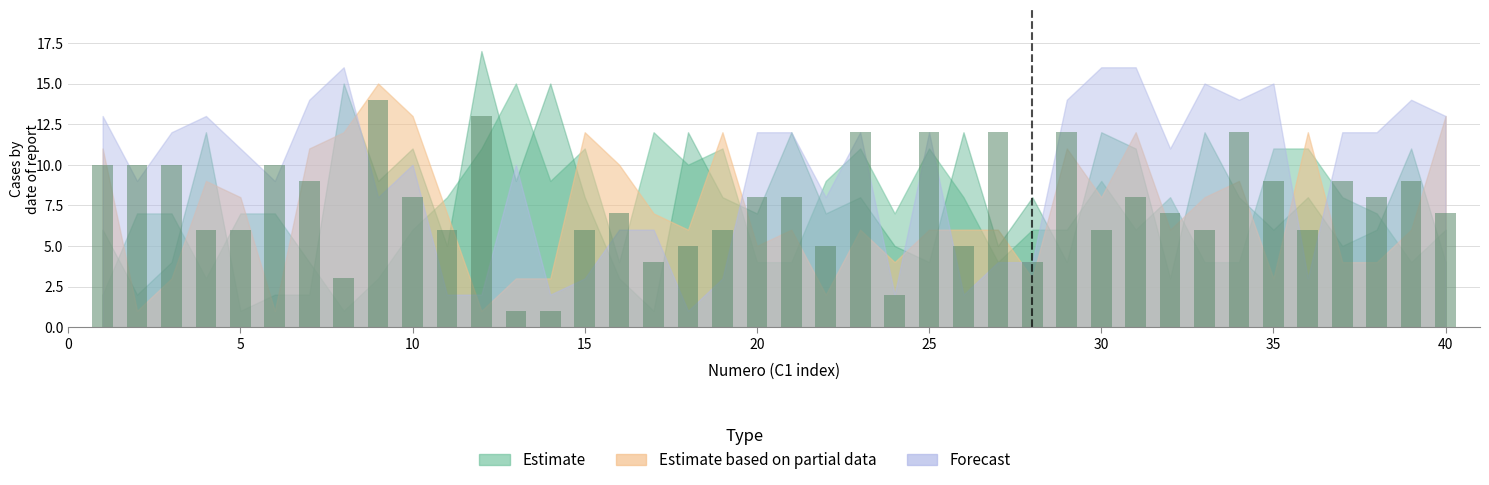

What is the value of the 26th bar from the left?

5